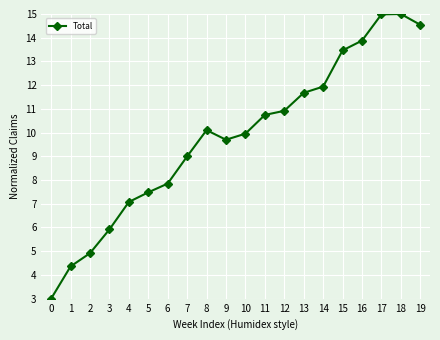

Reading right to left, list all the values displayed in this chart.

14.5	15.0	15.0	13.9	13.5	11.9	11.7	10.9	10.7	10.0	9.7	10.1	9.0	7.9	7.5	7.1	5.9	4.9	4.4	3.0